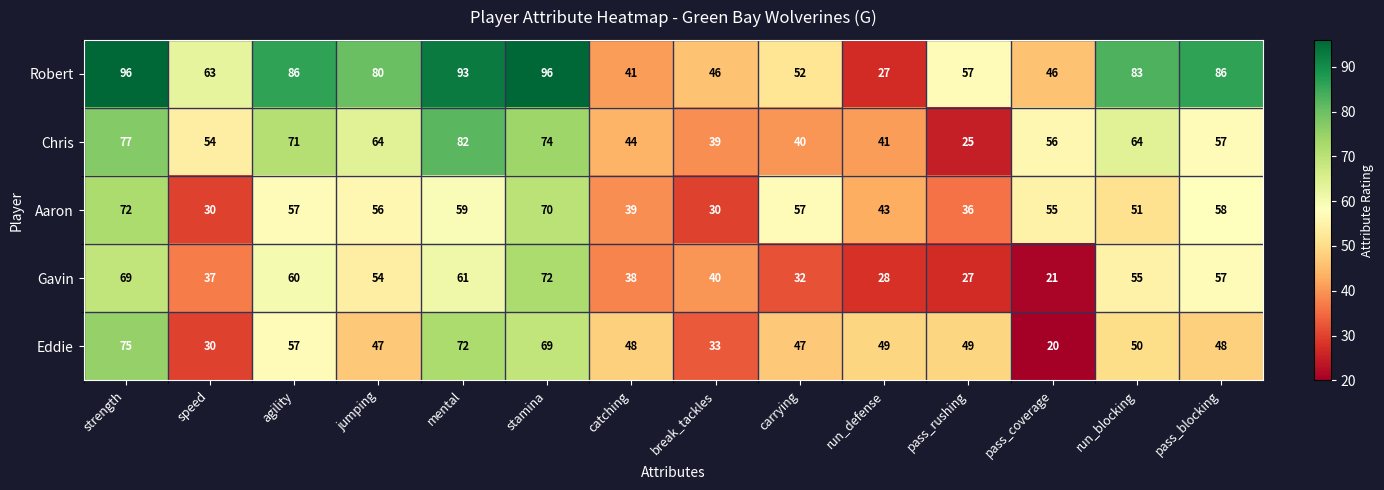

What is the minimum value for Chris?

25